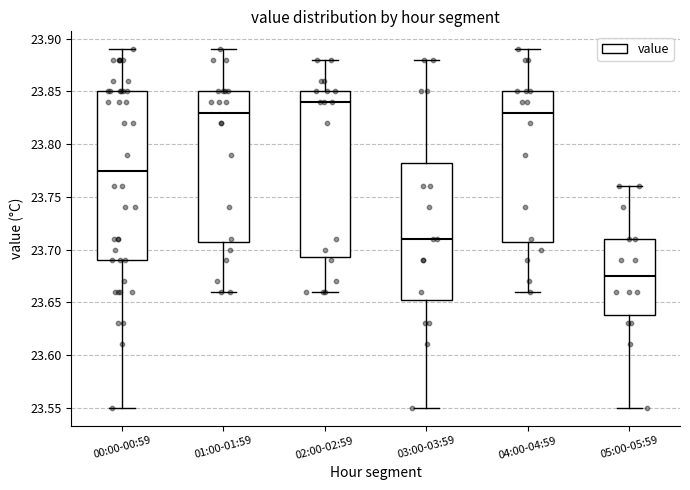

Reading left to right, read every box against the y-axis: the position of its median line, the range the box covers, and the ends of its whiskers. The values are not printed on the chart, so give them approximately, as read against the axis.

00:00-00:59: median 23.775, box 23.690 to 23.850, whiskers 23.550 to 23.890
01:00-01:59: median 23.830, box 23.710 to 23.850, whiskers 23.660 to 23.890
02:00-02:59: median 23.840, box 23.695 to 23.850, whiskers 23.660 to 23.880
03:00-03:59: median 23.710, box 23.655 to 23.785, whiskers 23.550 to 23.880
04:00-04:59: median 23.830, box 23.710 to 23.850, whiskers 23.660 to 23.890
05:00-05:59: median 23.675, box 23.640 to 23.710, whiskers 23.550 to 23.760